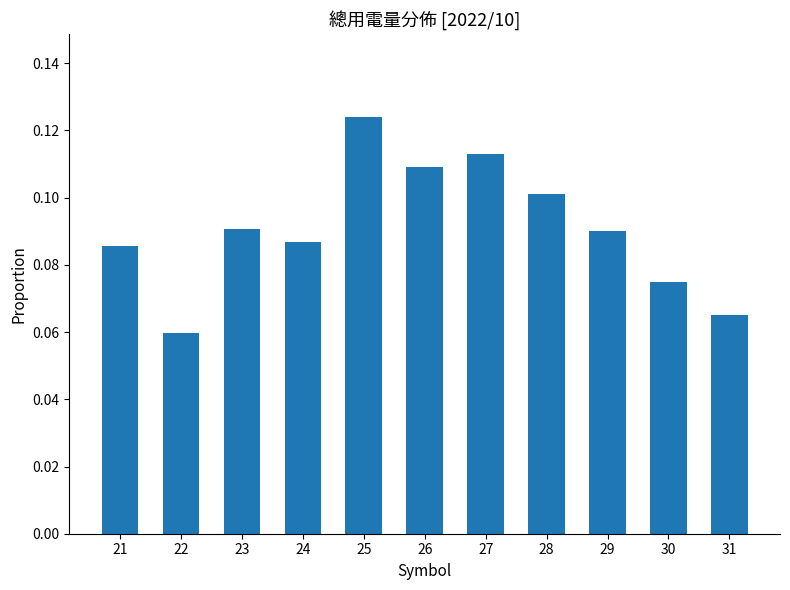

Where is the data nearest to the value 0?

22